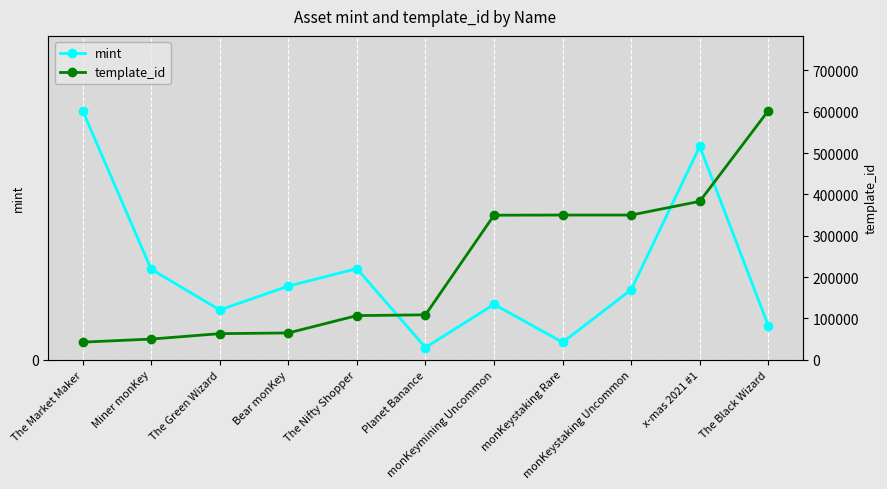

How many distinct data groups are displayed?

2